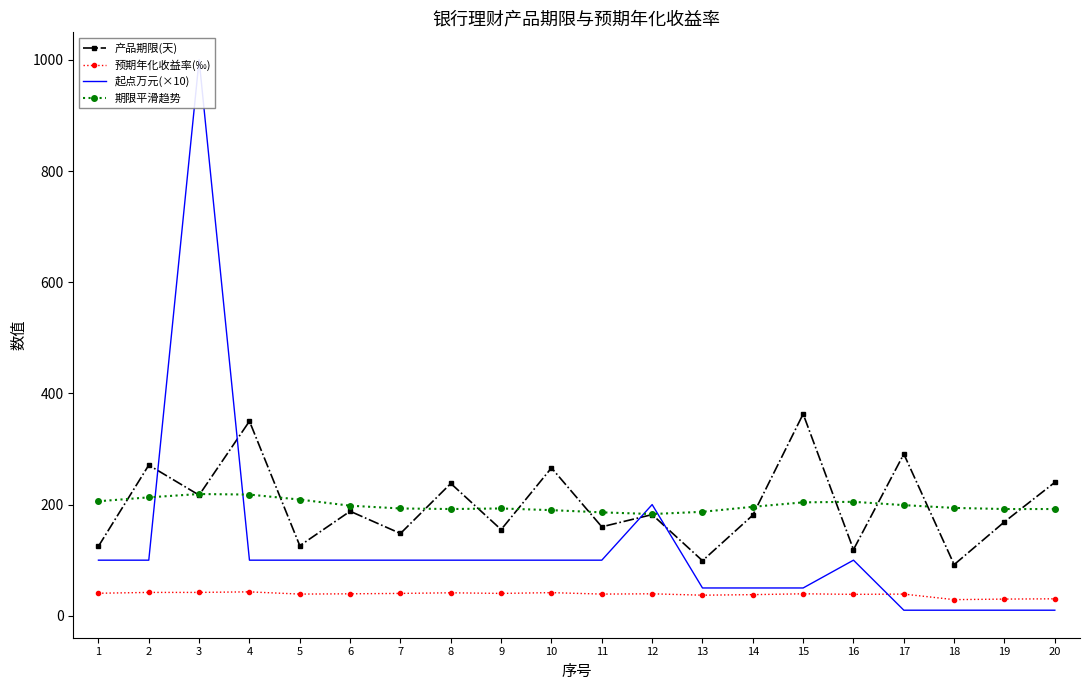

What is the value of the 期限平滑趋势 point at the 20th from the left?

192.0